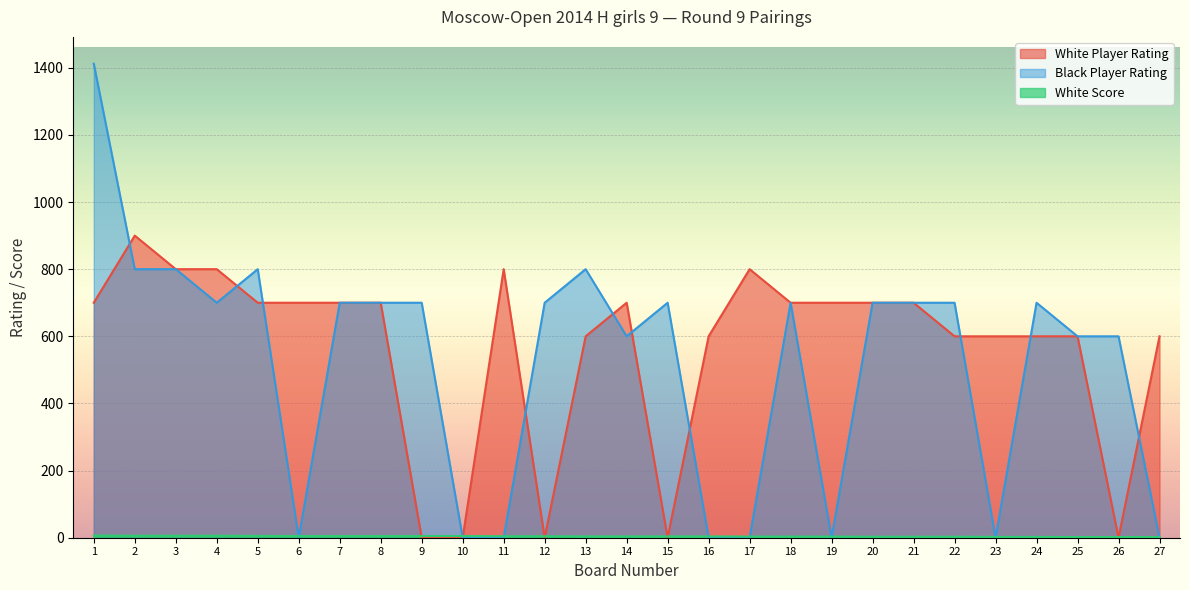

In White Player Rating, how many points are lower than both neighbors (excluding endpoints)?

3